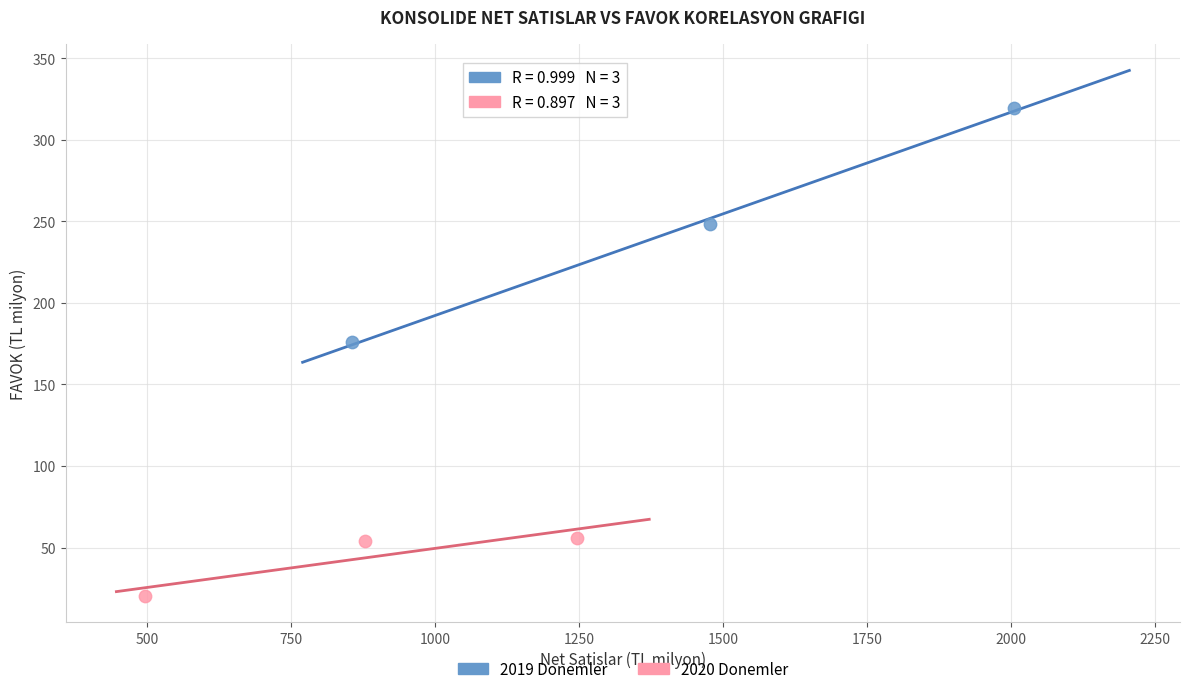

Which series reaches the maximum Y coordinate?

2019 Donemler